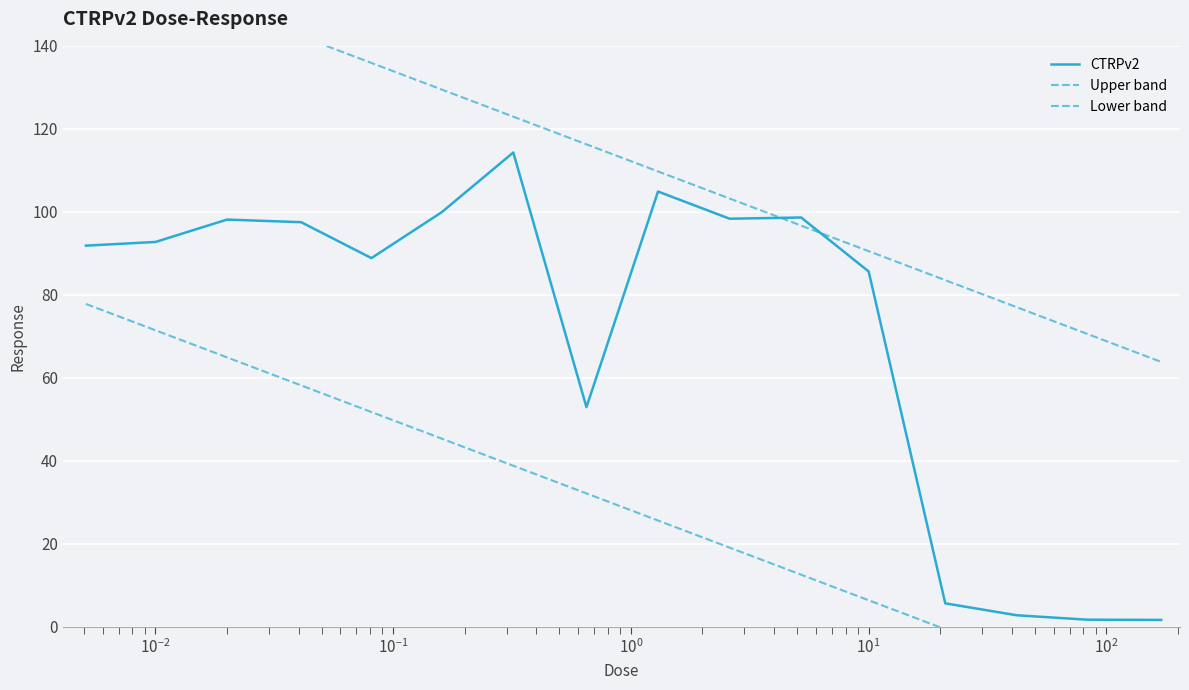

Rank the series by their maximum value, from highest to lowest.

Upper band, CTRPv2, Lower band